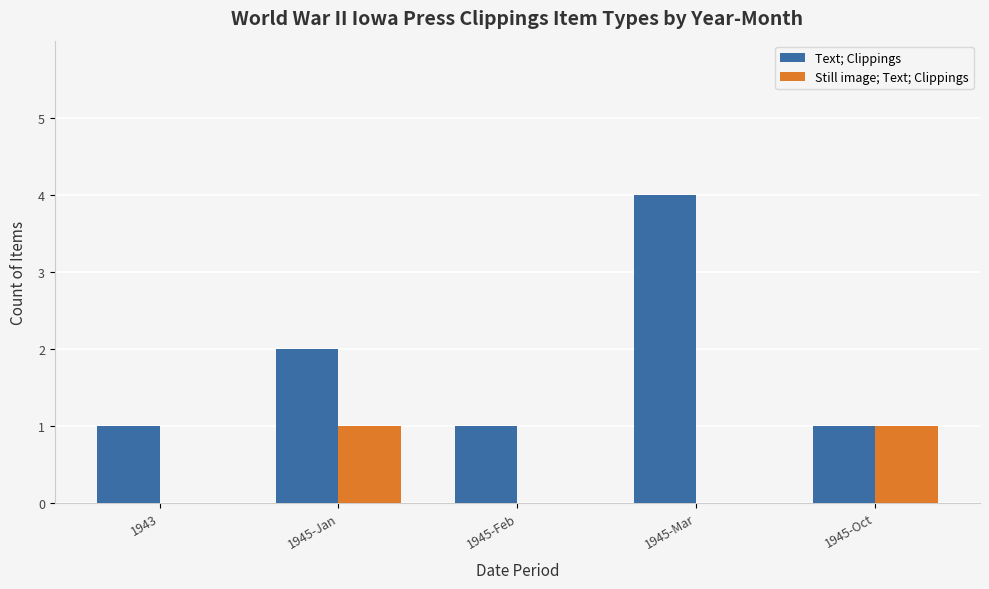

The value of Text; Clippings at 1945-Oct is 1. True or false?

True